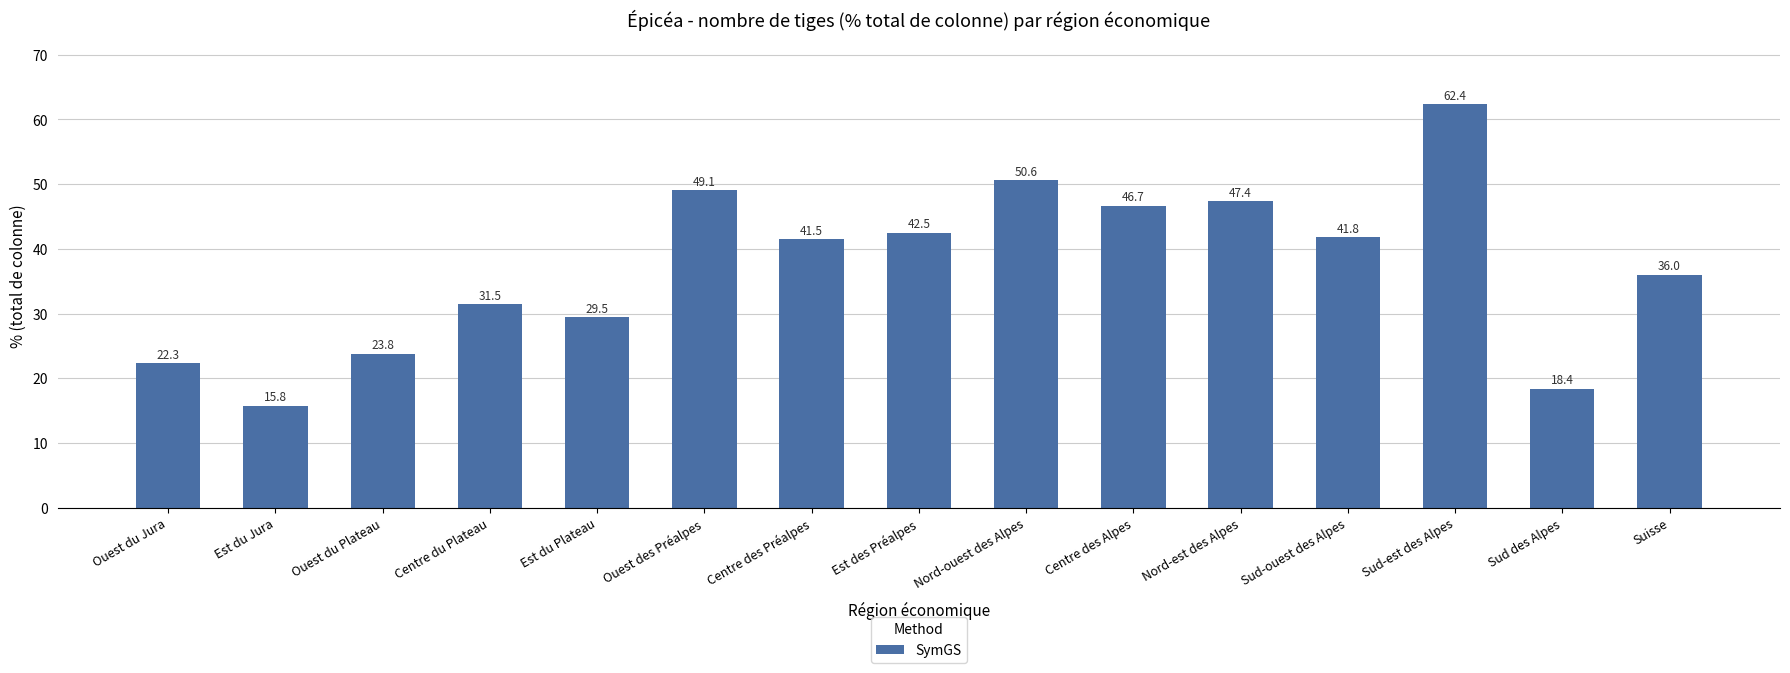

What is the difference between the values at Sud-ouest des Alpes and Nord-est des Alpes?

5.6